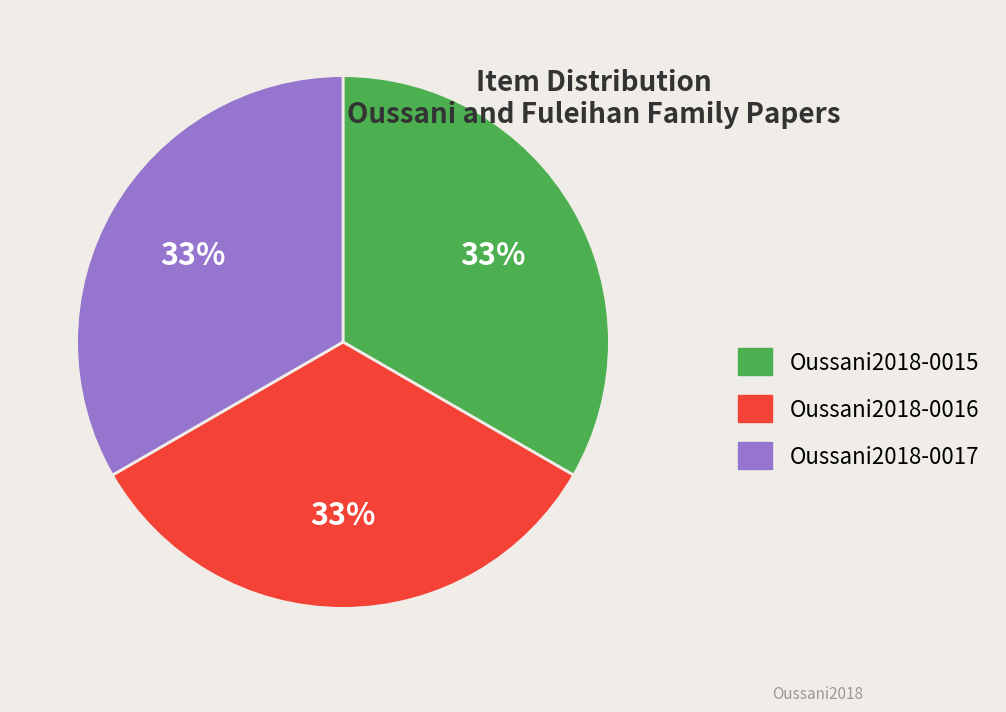

To the nearest percent, what is the average slice percentage?

33%